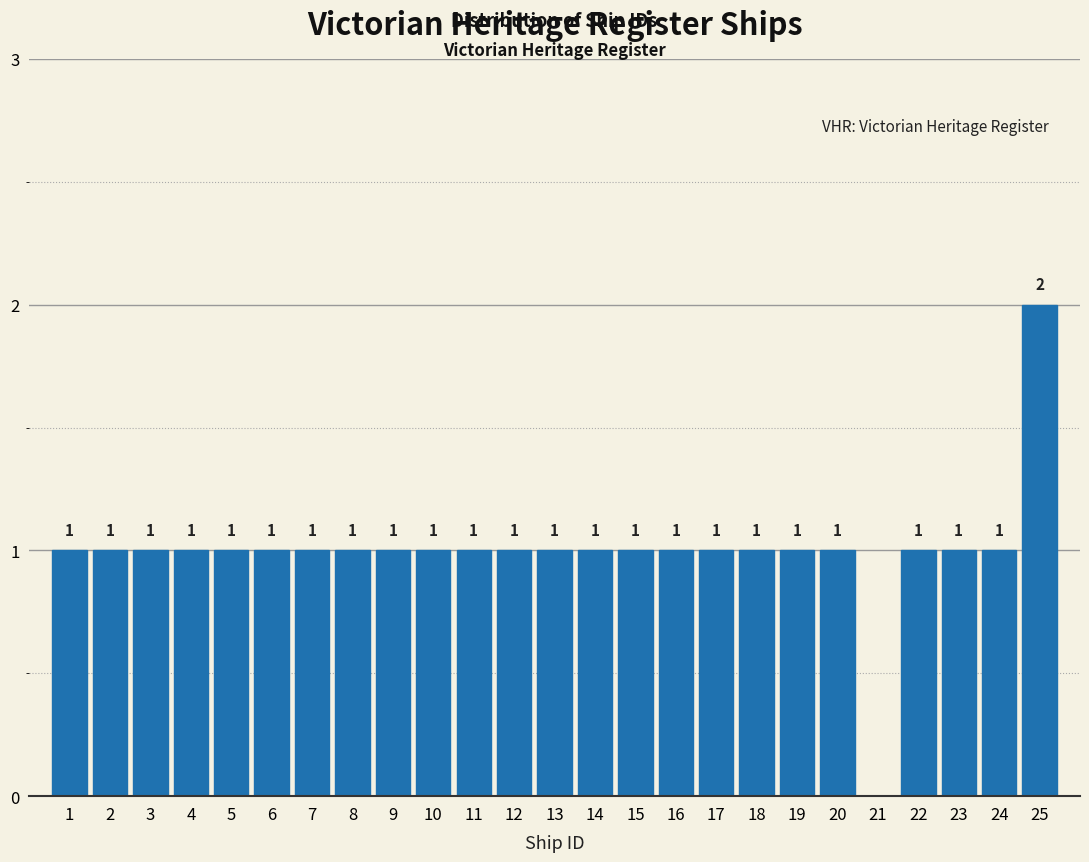

Reading left to right, what are all the values shown in this chart?

1=1	2=1	3=1	4=1	5=1	6=1	7=1	8=1	9=1	10=1	11=1	12=1	13=1	14=1	15=1	16=1	17=1	18=1	19=1	20=1	21=0	22=1	23=1	24=1	25=2